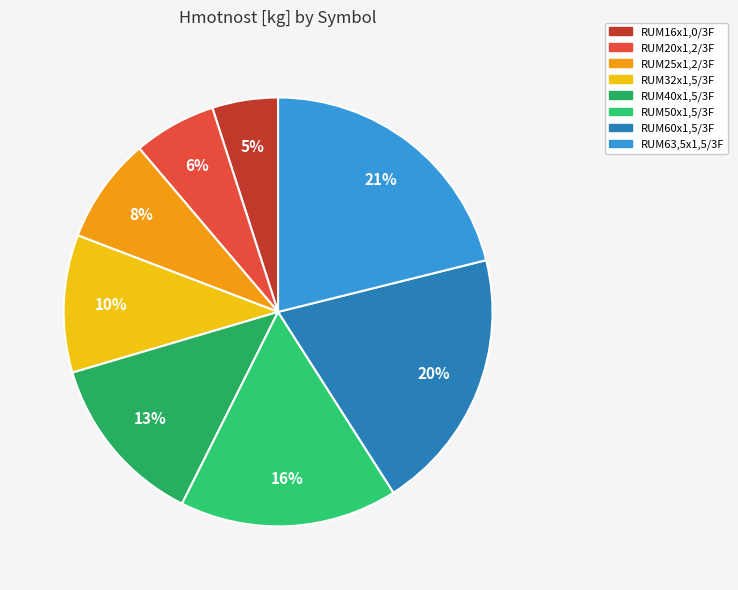

What is the total percentage of RUM40x1,5/3F and RUM20x1,2/3F?

19.3%